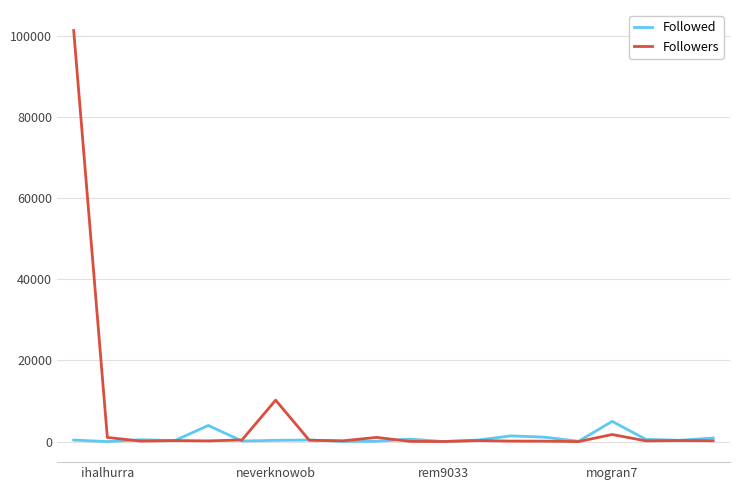

True or false: Followed and Followers cross at least once.

True